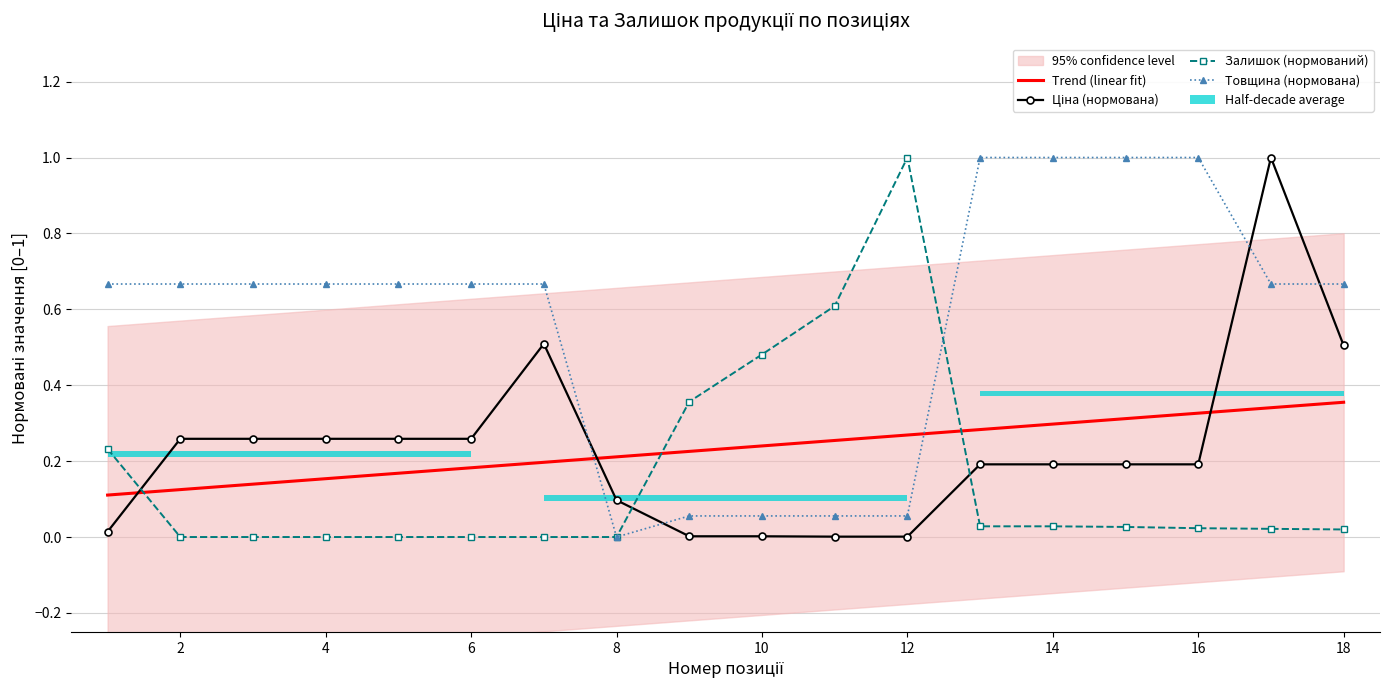

What is the difference between the maximum and minimum values in the Ціна (нормована) series?

1.0